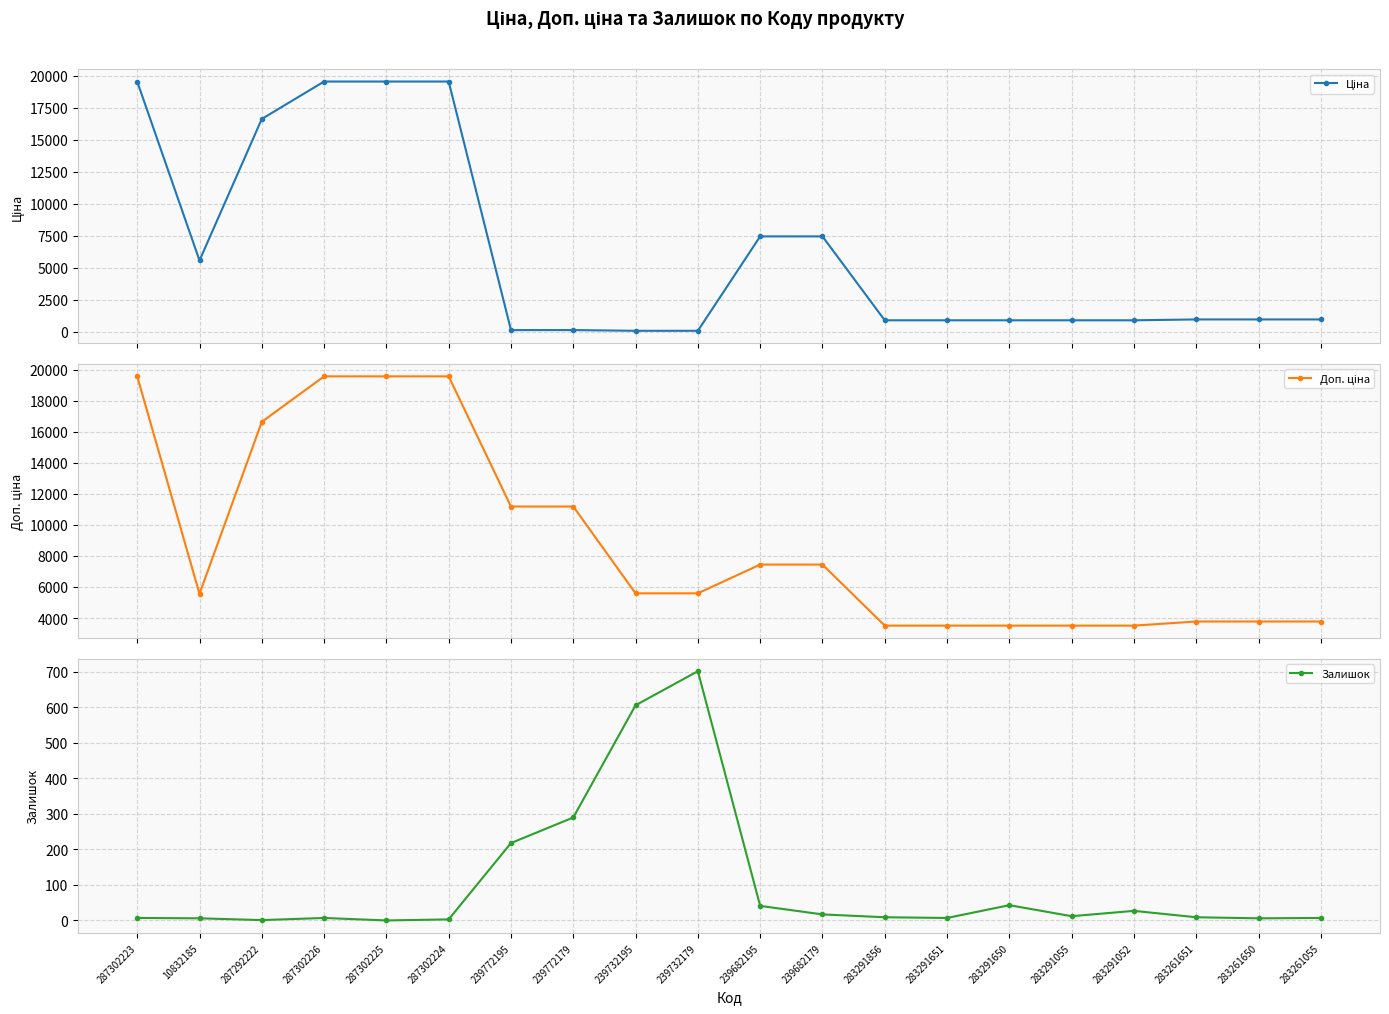

At which label does Доп. ціна first exceed 5591?

287302223